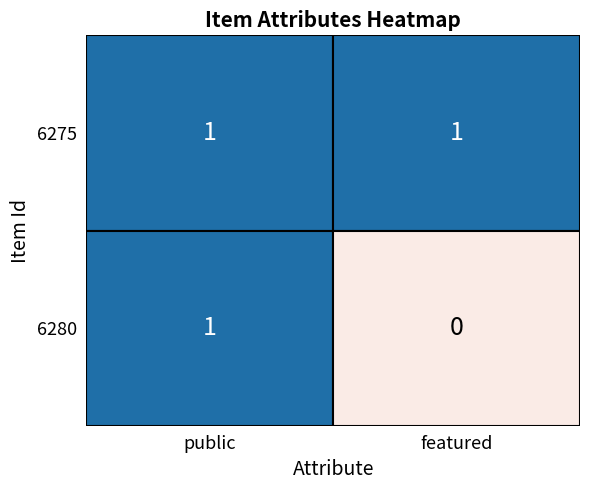

Which series has the largest total across all categories?

6275